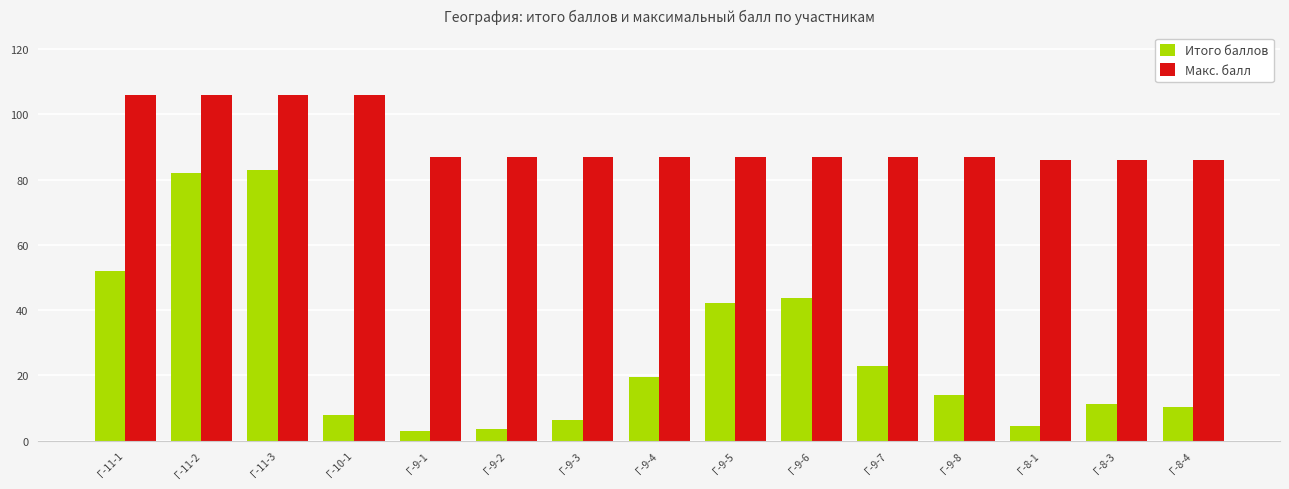

At how many categories does at least one series exceed 64?

15